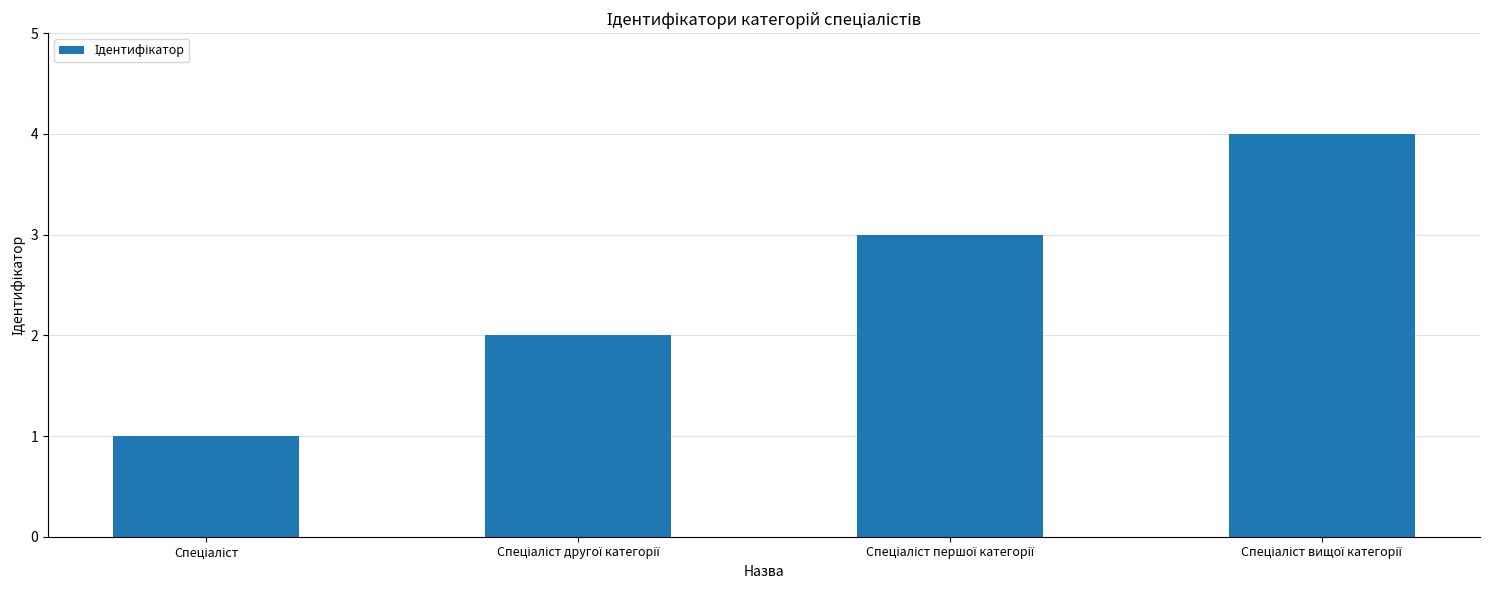

What is the maximum value shown in the chart?

4